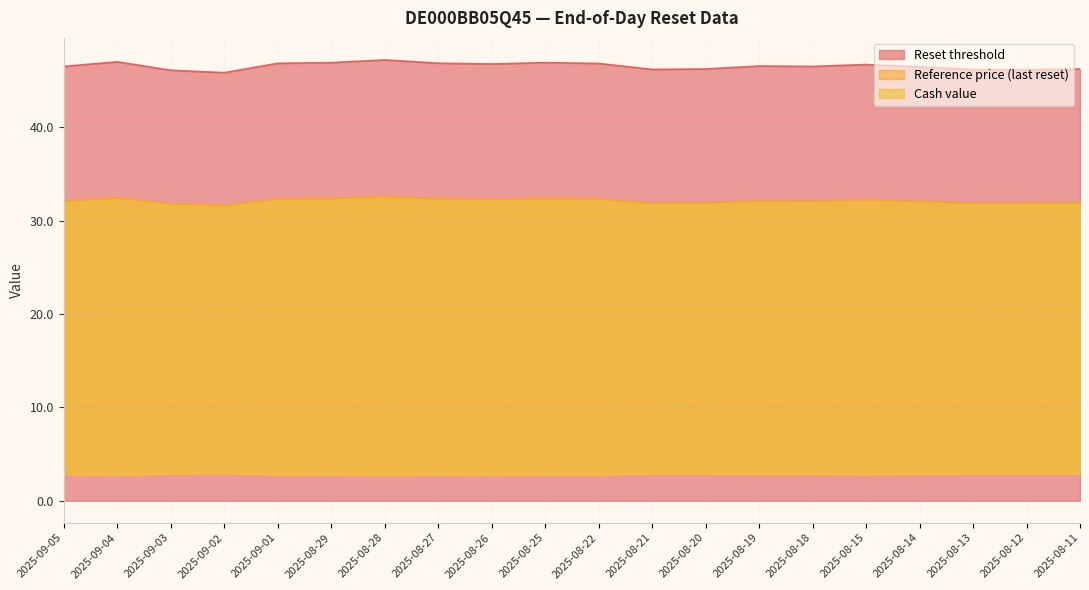

The Reference price (last reset) series shows 53.8 at 2025-08-29. True or false?

False